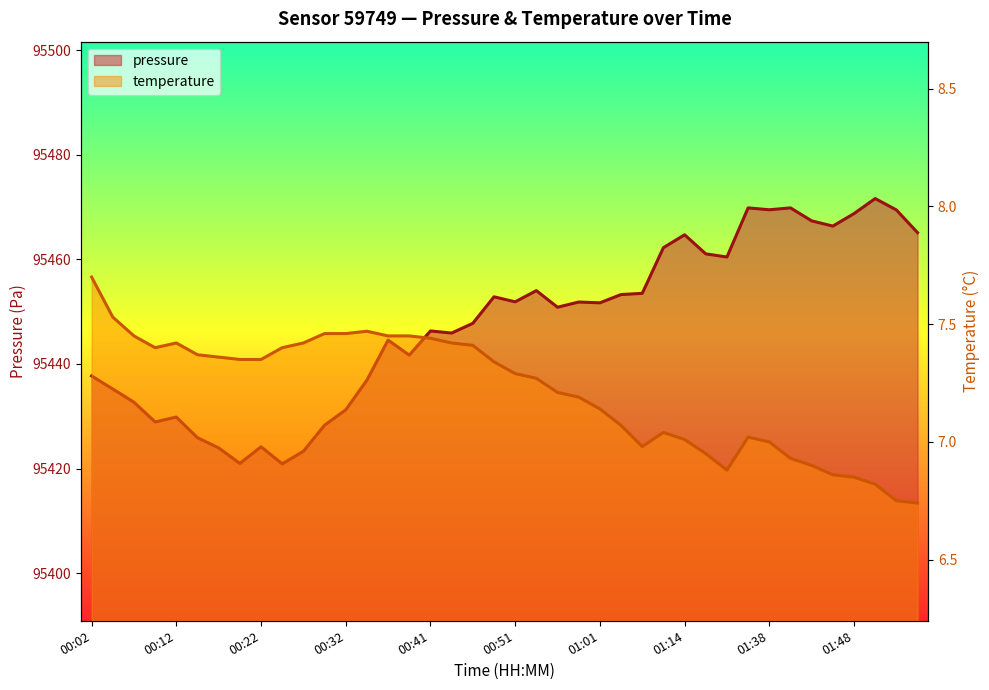

Is it true that pressure equals 95447.8 at 00:46?

True